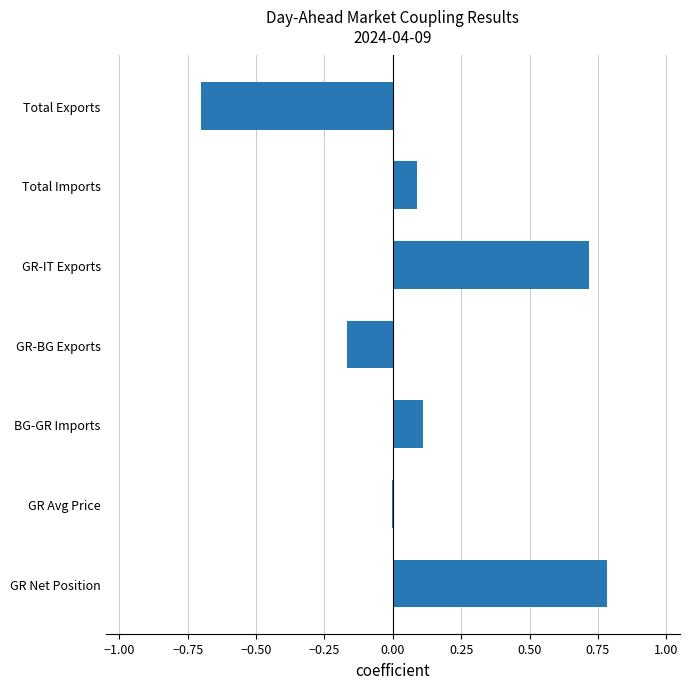

What is the maximum value shown in the chart?

0.8